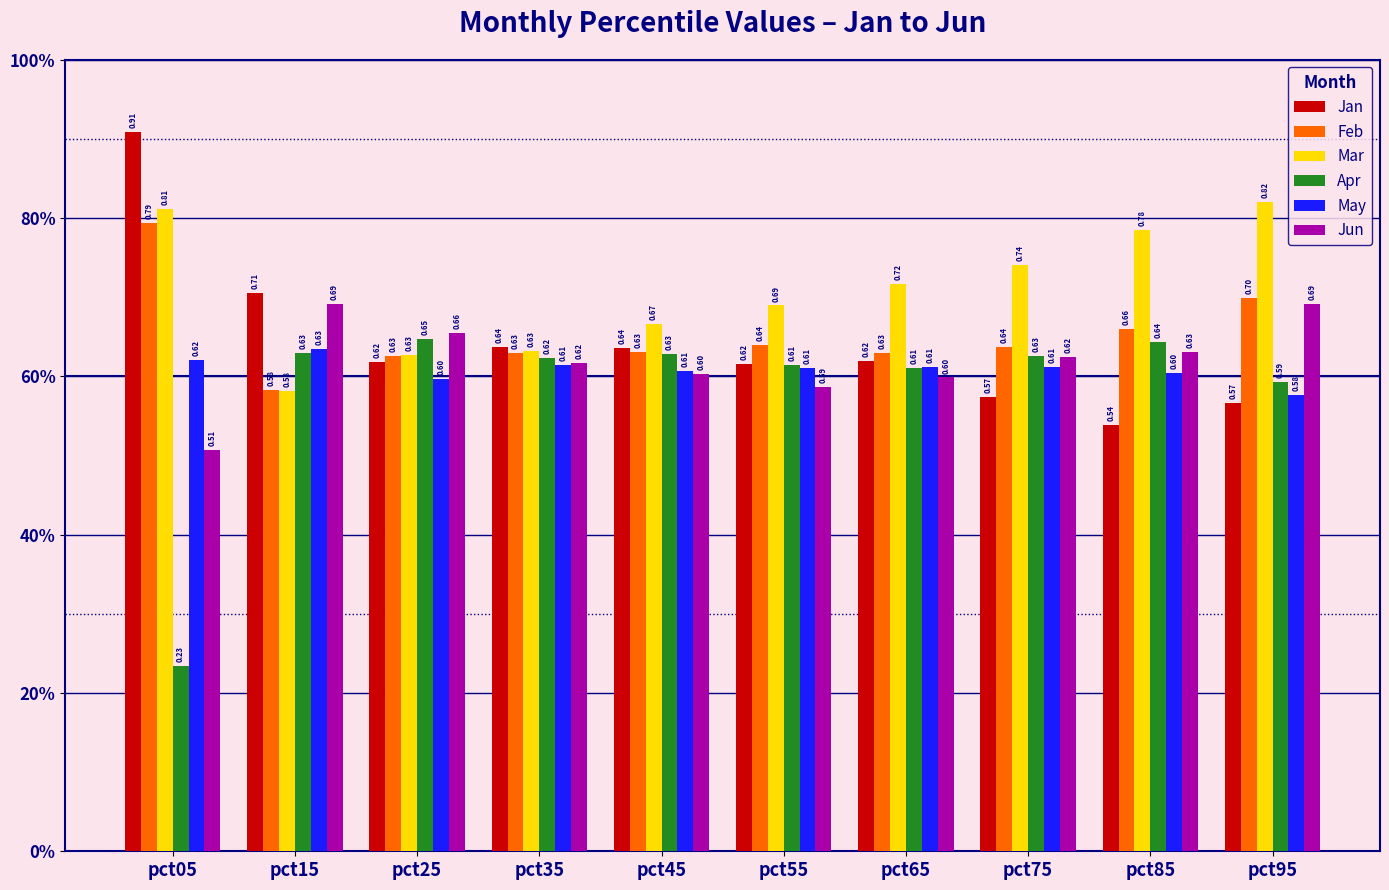

Reading left to right, transcribe all the data shown in this chart.

Jan: pct05=0.9	pct15=0.7	pct25=0.6	pct35=0.6	pct45=0.6	pct55=0.6	pct65=0.6	pct75=0.6	pct85=0.5	pct95=0.6
Feb: pct05=0.8	pct15=0.6	pct25=0.6	pct35=0.6	pct45=0.6	pct55=0.6	pct65=0.6	pct75=0.6	pct85=0.7	pct95=0.7
Mar: pct05=0.8	pct15=0.6	pct25=0.6	pct35=0.6	pct45=0.7	pct55=0.7	pct65=0.7	pct75=0.7	pct85=0.8	pct95=0.8
Apr: pct05=0.2	pct15=0.6	pct25=0.6	pct35=0.6	pct45=0.6	pct55=0.6	pct65=0.6	pct75=0.6	pct85=0.6	pct95=0.6
May: pct05=0.6	pct15=0.6	pct25=0.6	pct35=0.6	pct45=0.6	pct55=0.6	pct65=0.6	pct75=0.6	pct85=0.6	pct95=0.6
Jun: pct05=0.5	pct15=0.7	pct25=0.7	pct35=0.6	pct45=0.6	pct55=0.6	pct65=0.6	pct75=0.6	pct85=0.6	pct95=0.7